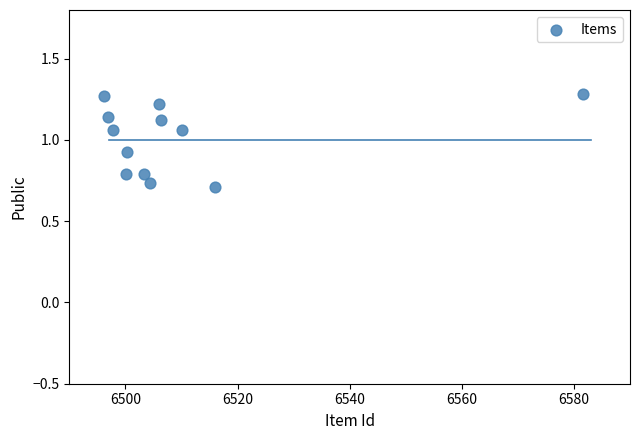

What is the range of X values (max minus min)?

85.5